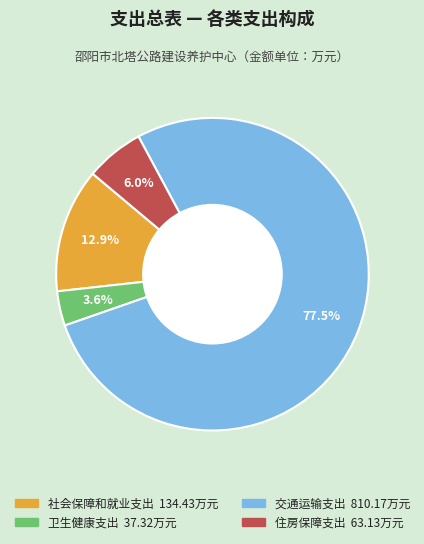

The 住房保障支出 slice represents 17% of the pie. True or false?

False